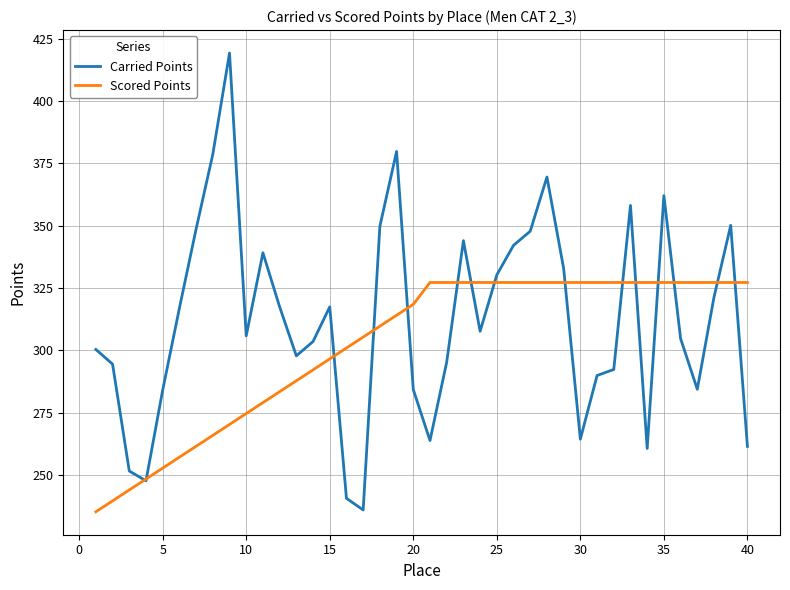

List the series in order of their peak value, lowest first.

Scored Points, Carried Points